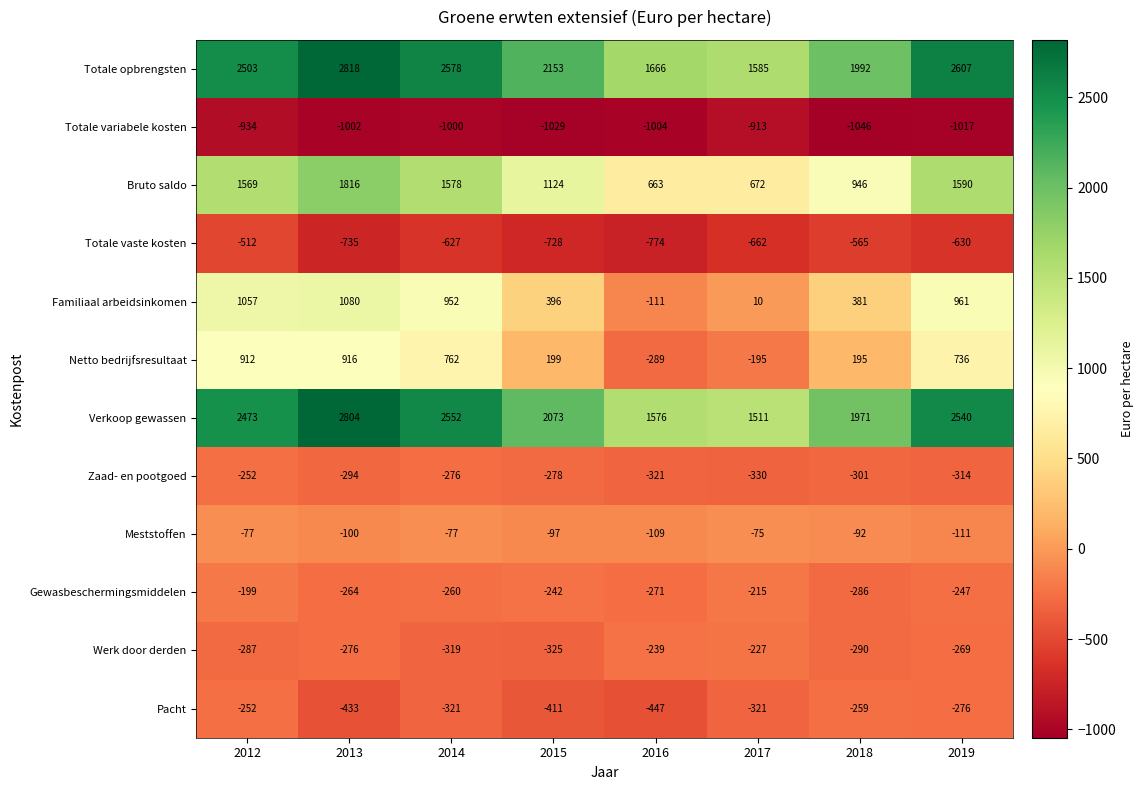

What is the average value of the Gewasbeschermingsmiddelen series?

-248